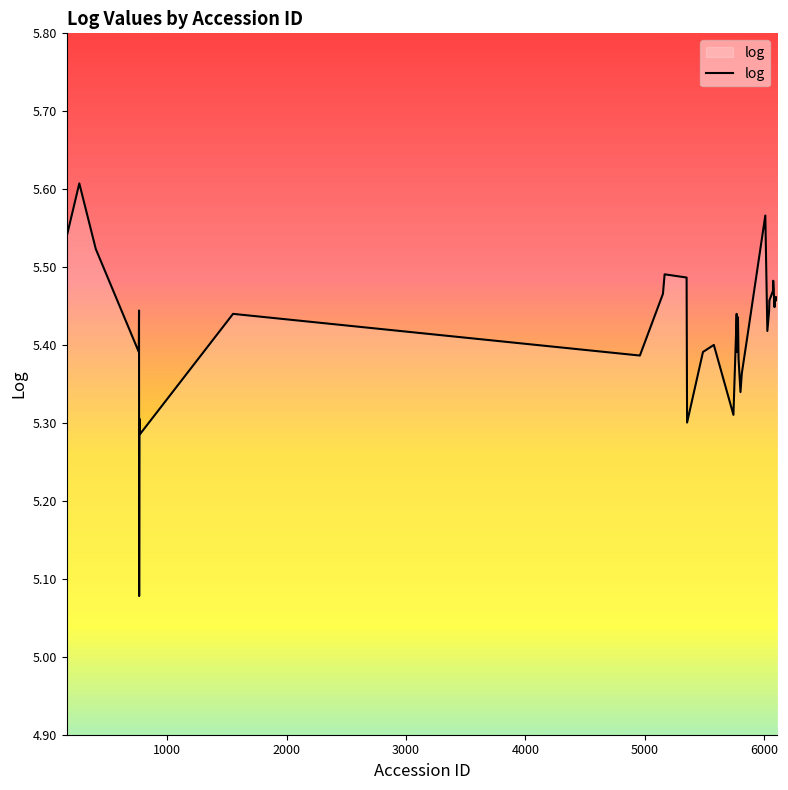

What is the difference between the maximum and minimum values?

0.5